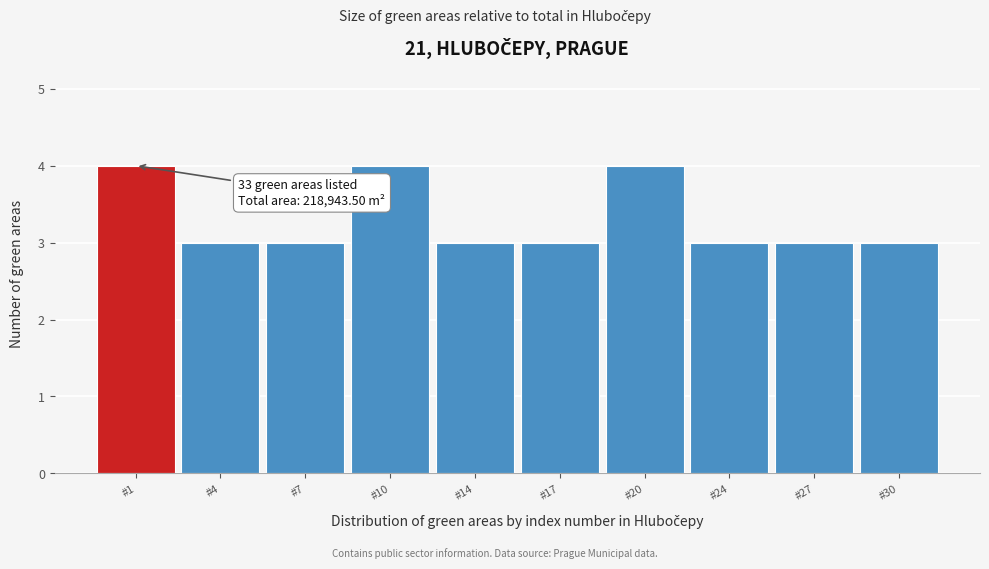

Reading left to right, transcribe all the data shown in this chart.

4	3	3	4	3	3	4	3	3	3